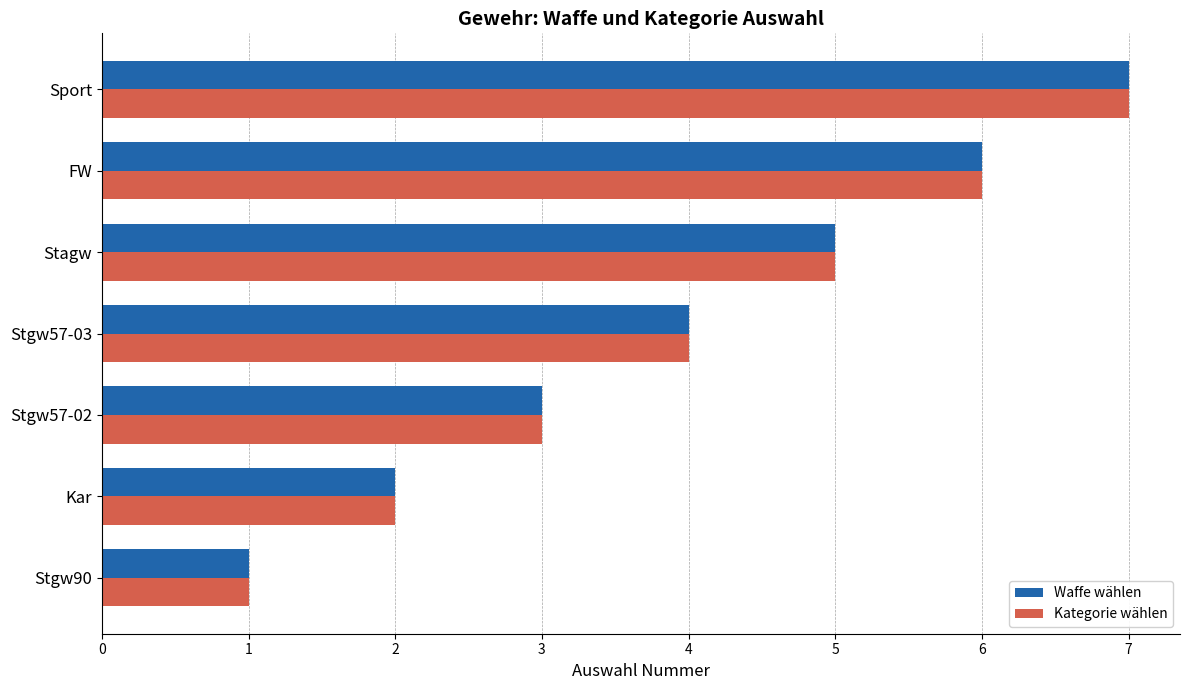

At which category does the chart reach its minimum across all series?

Stgw90